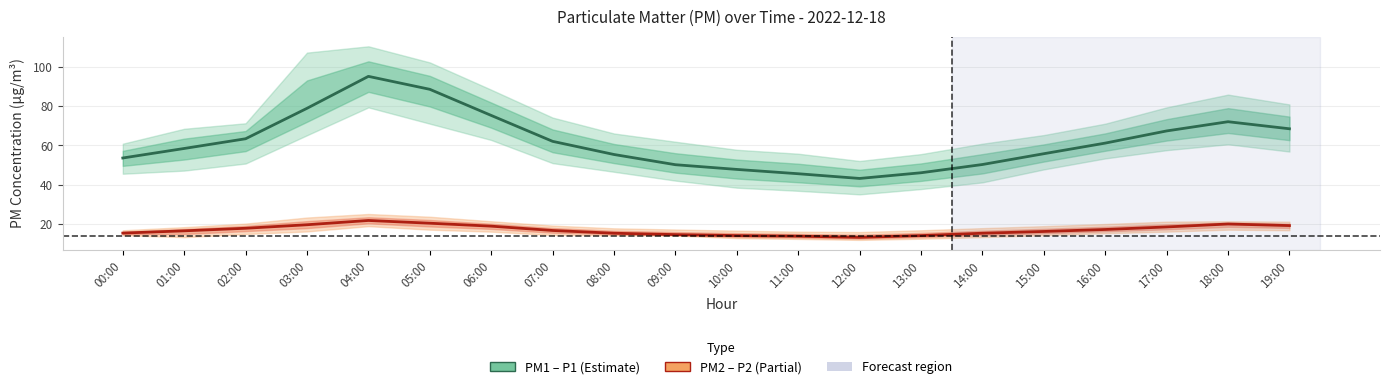

Reading right to left, extract all data points from this chart.

PM1 (P1): 19:00=68.5	18:00=72.1	17:00=67.4	16:00=61.2	15:00=55.8	14:00=50.3	13:00=46.1	12:00=43.2	11:00=45.6	10:00=47.8	09:00=50.2	08:00=55.4	07:00=62.1	06:00=75.3	05:00=88.6	04:00=95.2	03:00=78.9	02:00=63.4	01:00=58.5	00:00=53.6
PM2 (P2): 19:00=19.2	18:00=20.0	17:00=18.5	16:00=17.2	15:00=16.2	14:00=15.3	13:00=14.1	12:00=13.2	11:00=13.8	10:00=14.1	09:00=14.6	08:00=15.3	07:00=16.7	06:00=18.9	05:00=20.4	04:00=21.8	03:00=19.6	02:00=17.8	01:00=16.5	00:00=15.4